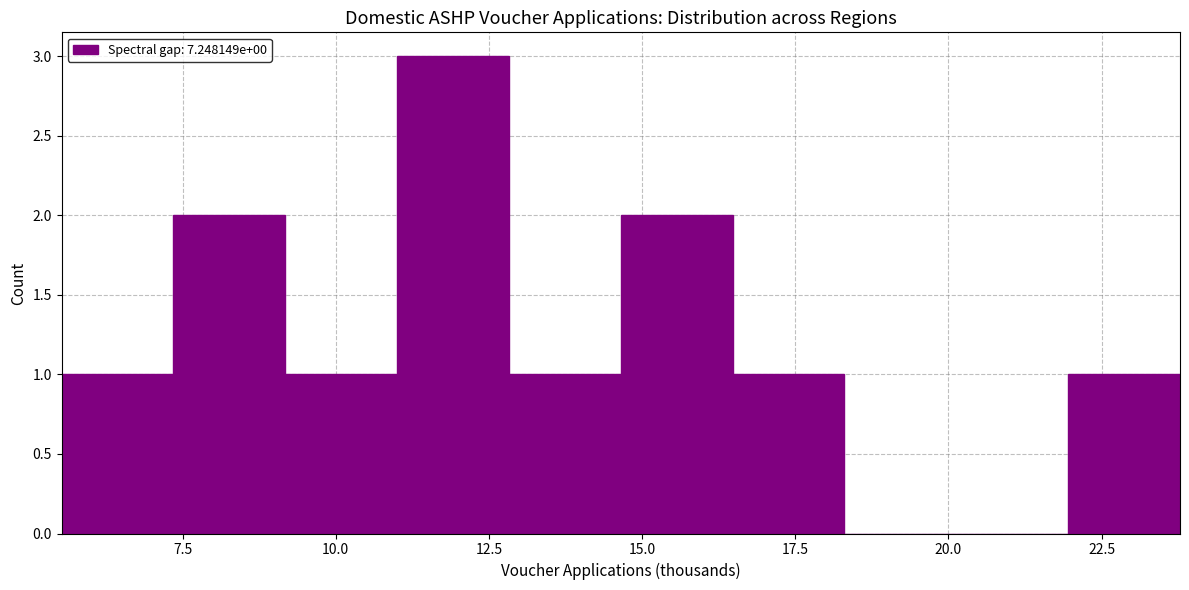

Read against the x-axis, roughly where is the centre of the tallest bar?

12.0